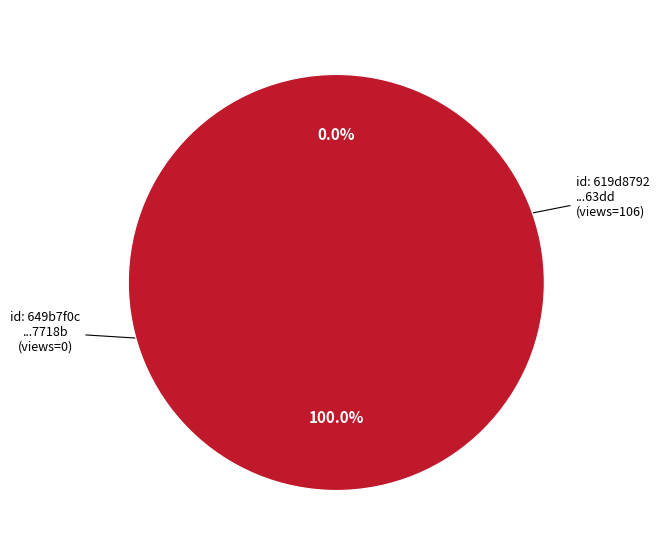

Rank the categories by value from highest to lowest.

619d8792078190067ac063dd, 649b7f0c078190f89ee7718b